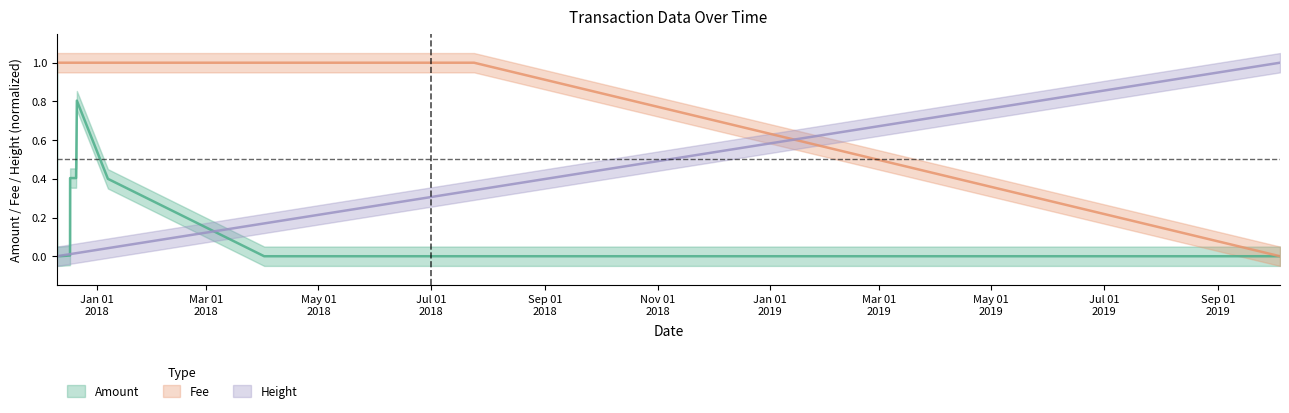

The Amount series shows 0.0 at 2017-12-12 03:52:56. True or false?

False